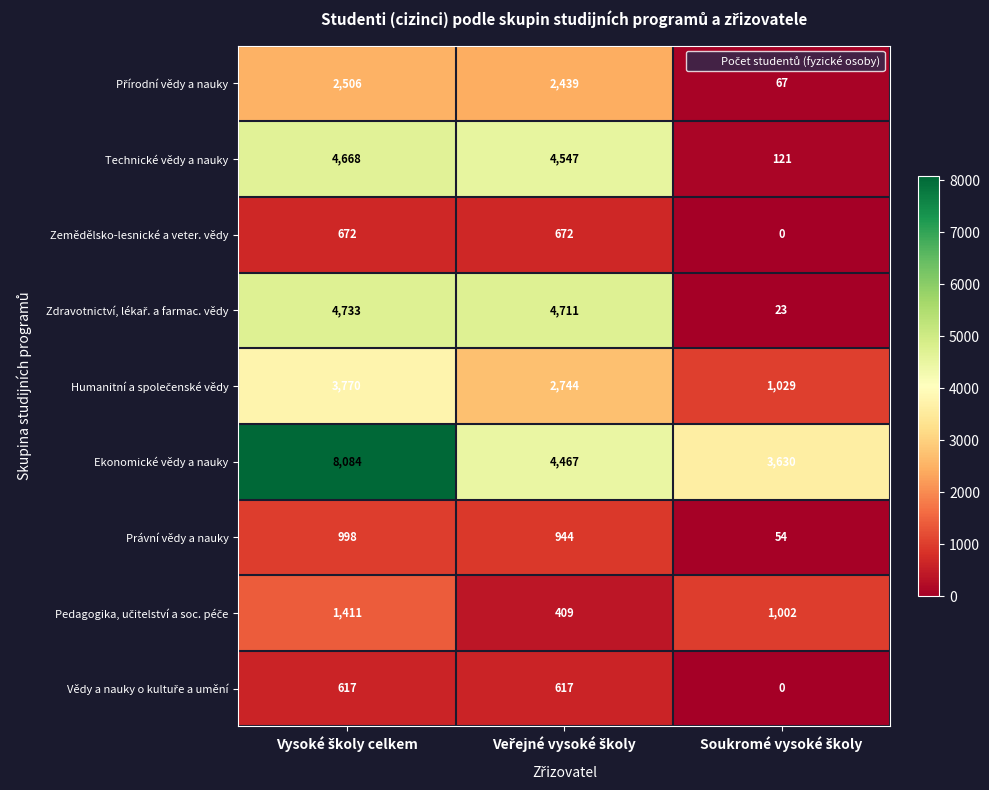

What is the greatest value displayed?

8084